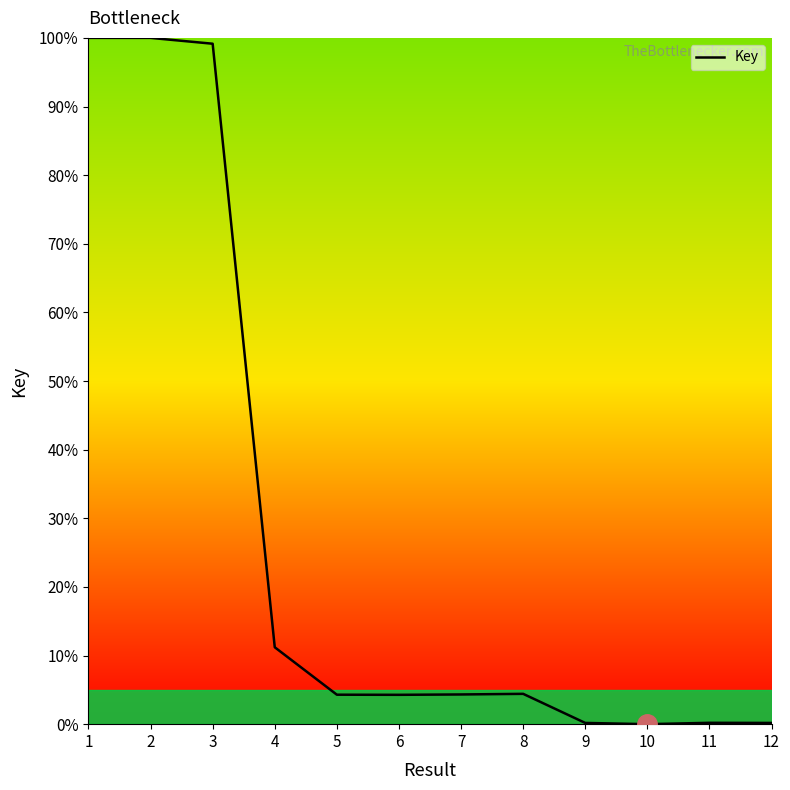

What is the sum of all values?

328.2